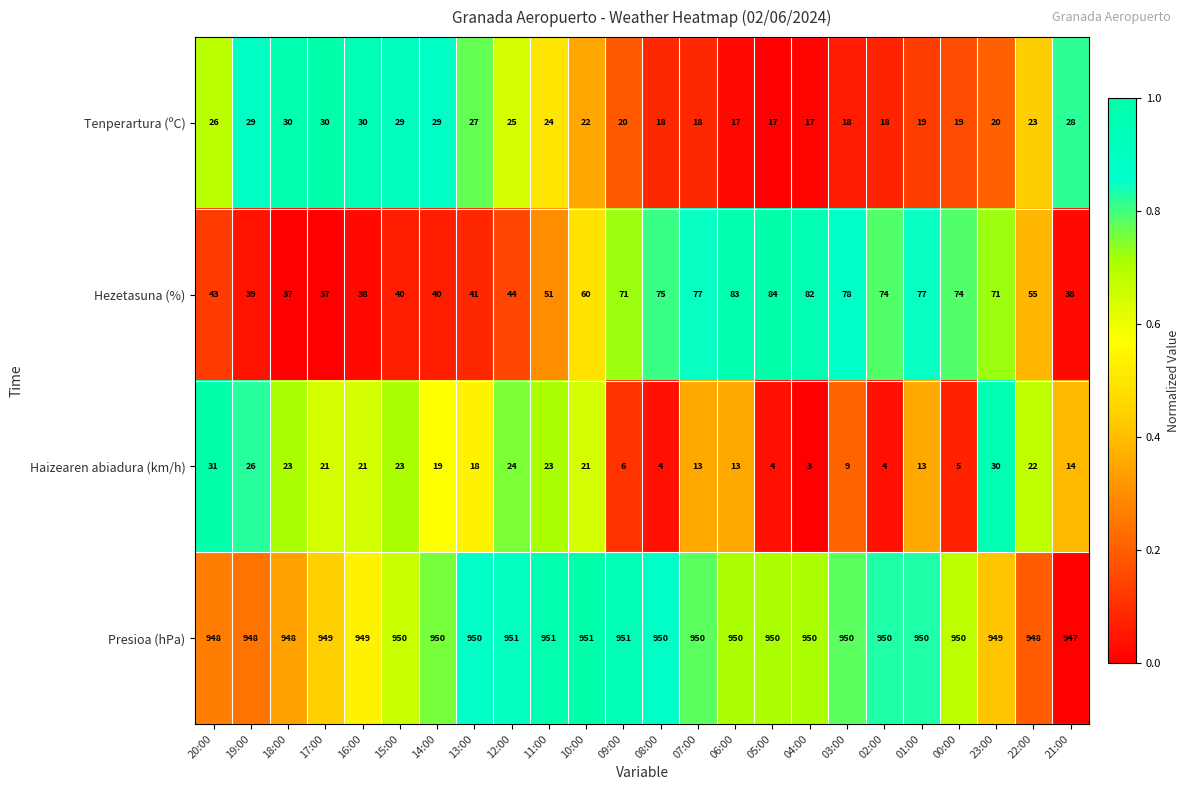

What is the minimum value for Presioa (hPa)?

947